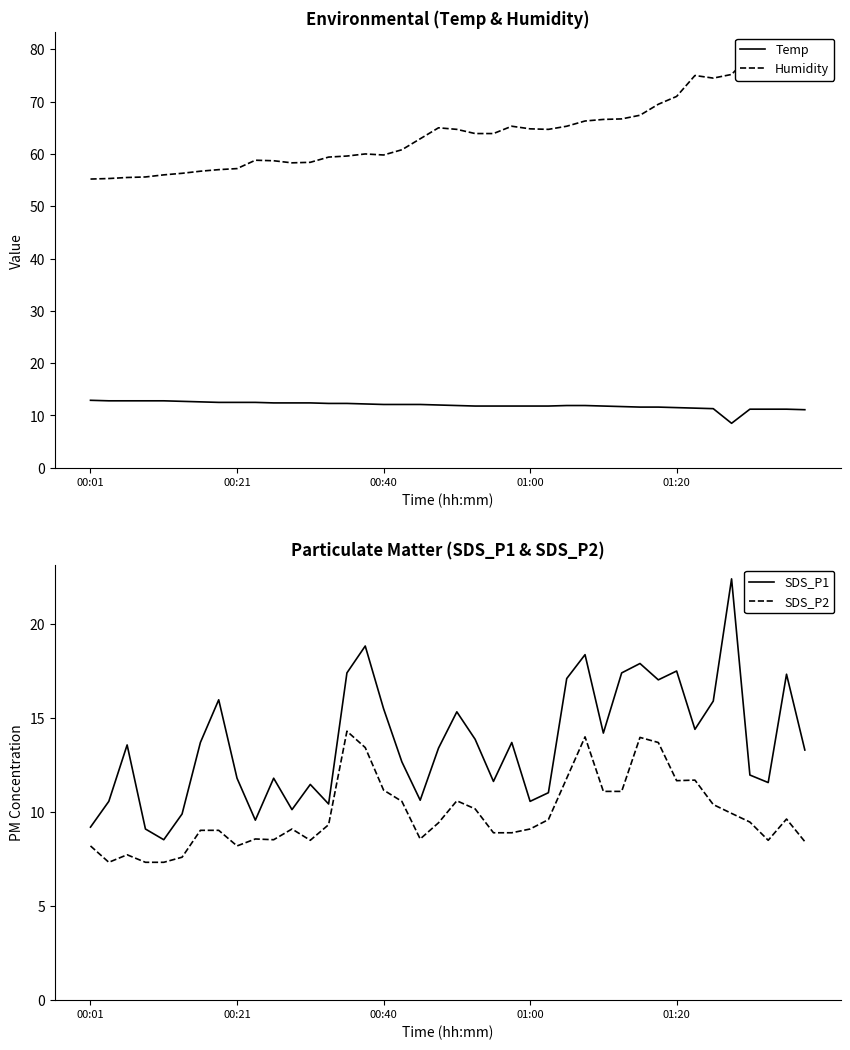

What is the sum of the Temp values at 18 and 00:01?

25.0